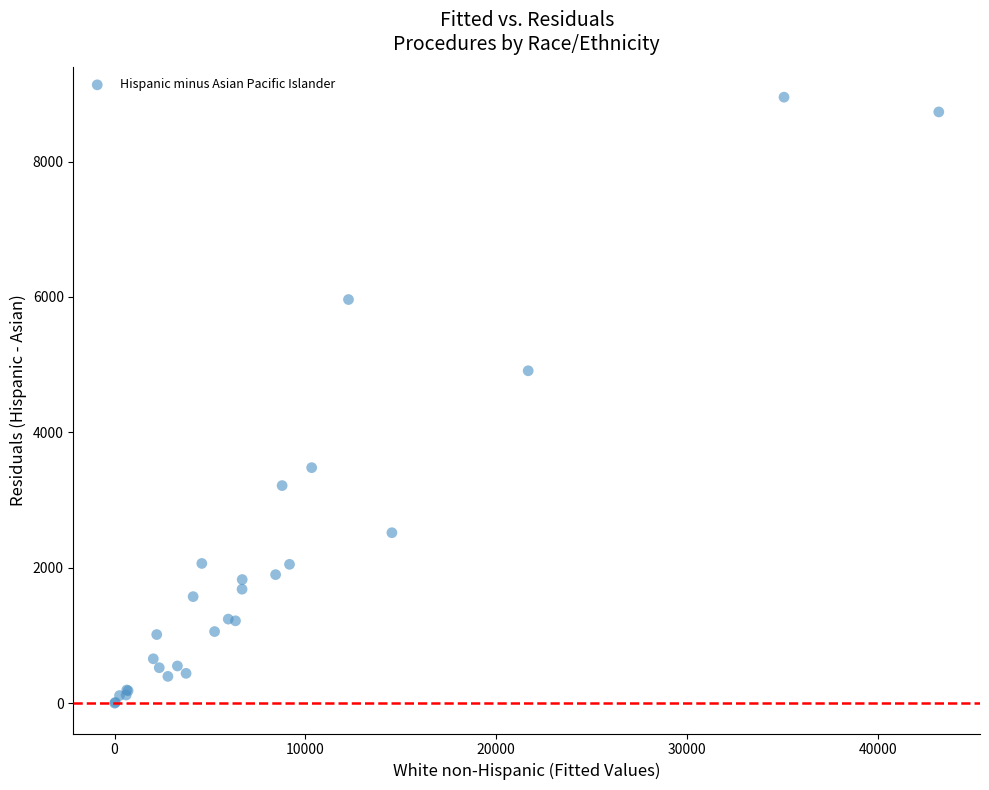

What Y value in the scatter plot is closest to 4475?

4910